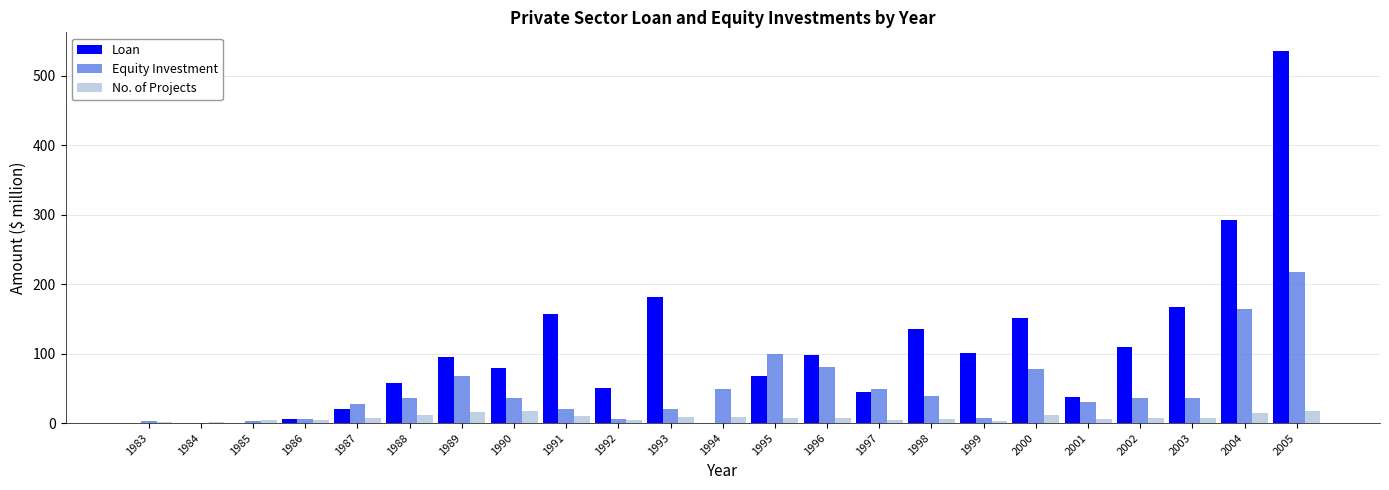

Which category has the highest value in the Loan series?

2005